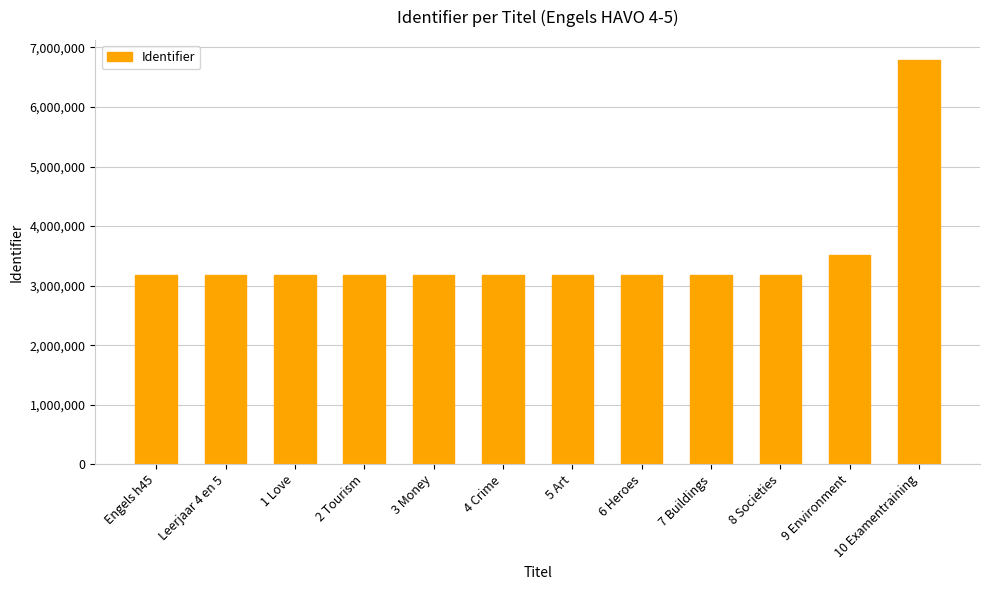

What is the ratio of the value at Leerjaar 4 en 5 to the value at 4 Crime?

1.0